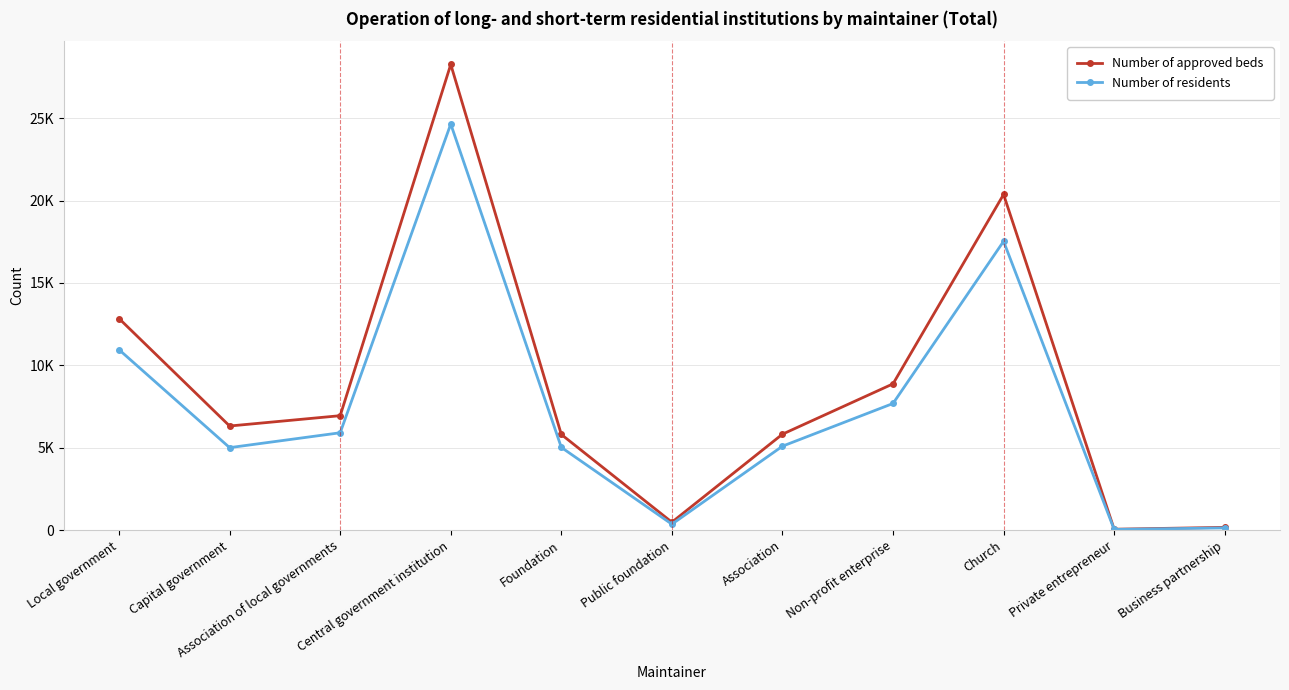

What are all the series names shown in the legend?

Number of approved beds, Number of residents